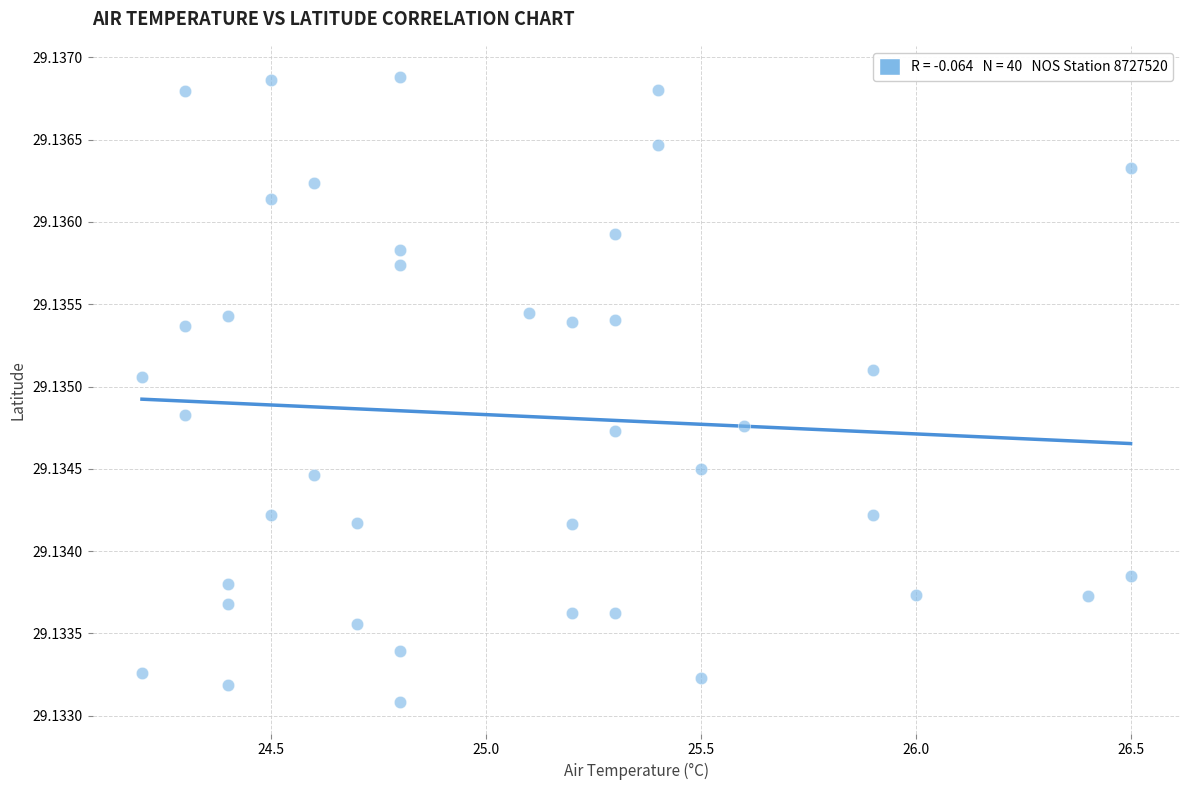

What is the range of X values (max minus min)?

2.3